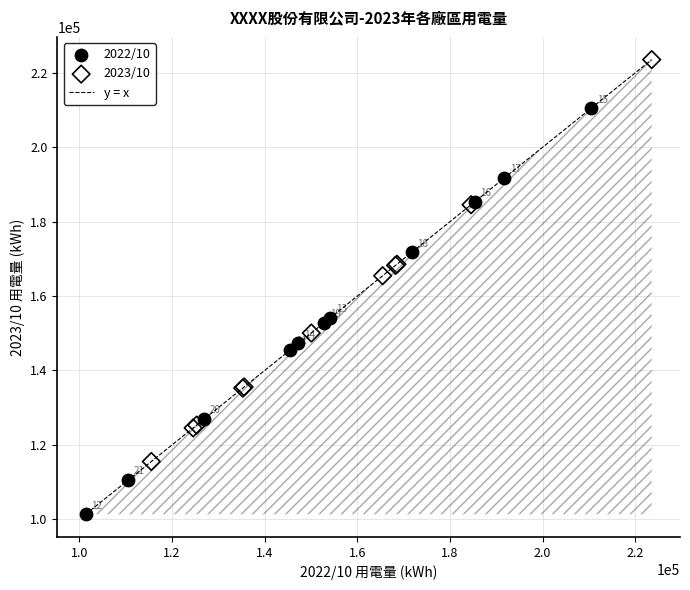

Which series has the largest Y range (max minus min)?

2022/10